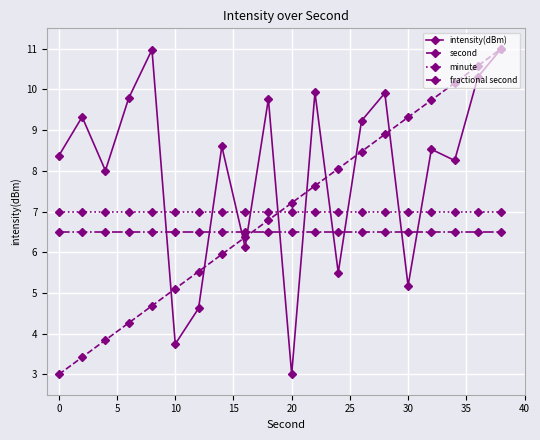

What is the value of the intensity(dBm) point at the 5th from the left?

11.0